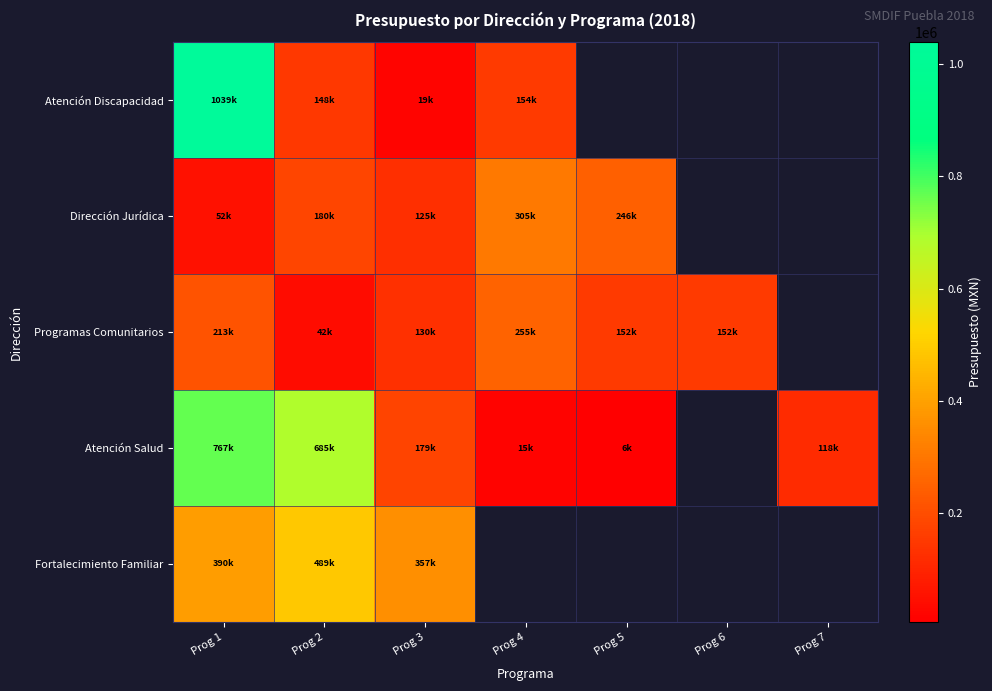

Which series has the widest spread of values?

Atención Discapacidad